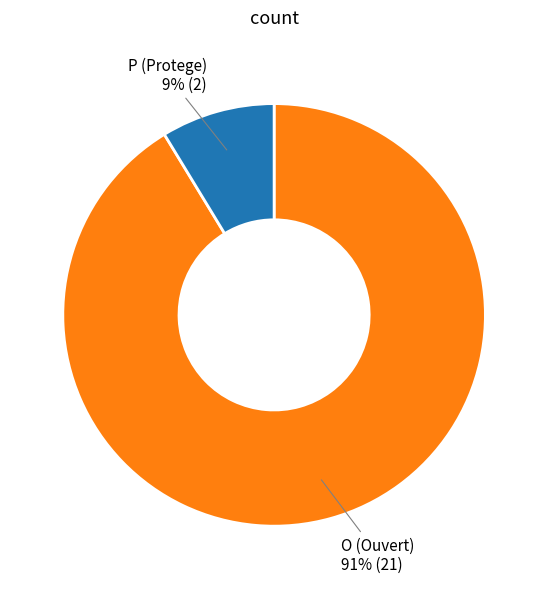

Does any single category account for the majority?

Yes